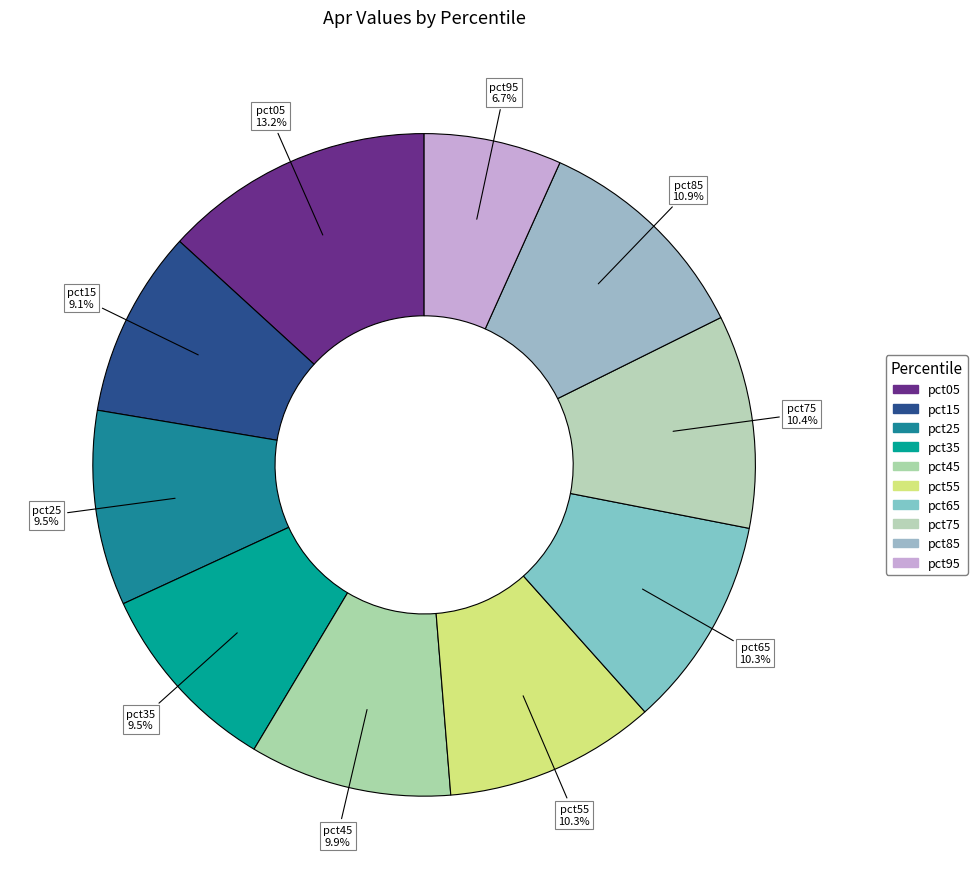

To the nearest percent, what is the combined percentage of pct65 and pct05?

24%